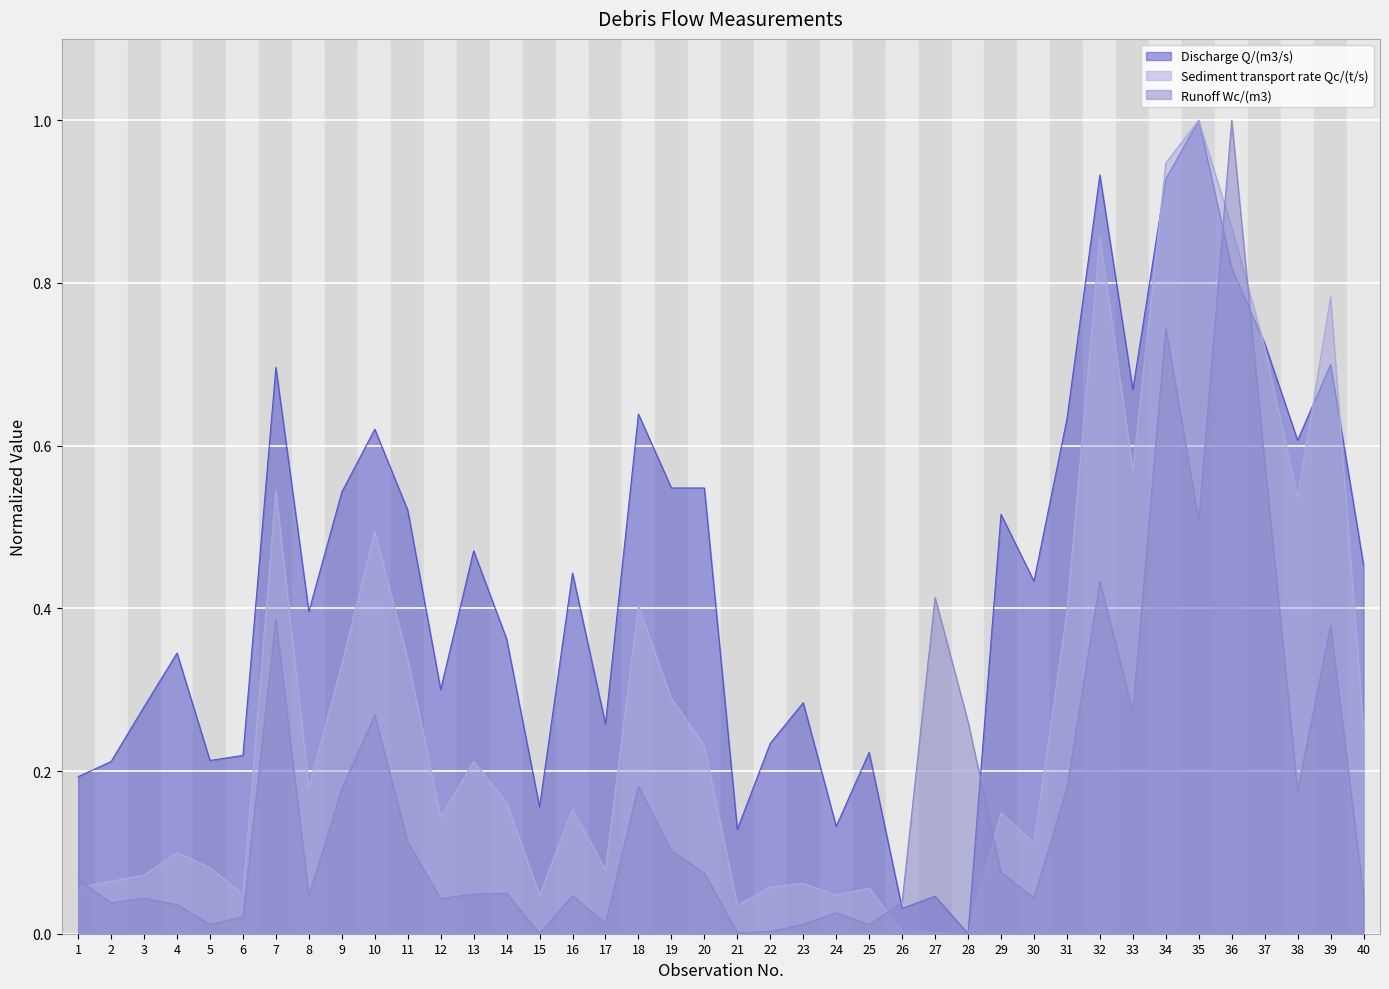

Reading left to right, what are all the values shown in this chart?

Discharge Q/(m3/s): 0.2	0.2	0.3	0.3	0.2	0.2	0.7	0.4	0.5	0.6	0.5	0.3	0.5	0.4	0.2	0.4	0.3	0.6	0.5	0.5	0.1	0.2	0.3	0.1	0.2	0.0	0.0	0.0	0.5	0.4	0.6	0.9	0.7	0.9	1.0	0.8	0.7	0.6	0.7	0.5
Sediment transport rate Qc/(t/s): 0.1	0.1	0.1	0.1	0.1	0.0	0.5	0.2	0.3	0.5	0.3	0.1	0.2	0.2	0.0	0.2	0.1	0.4	0.3	0.2	0.0	0.1	0.1	0.0	0.1	0.0	0.0	0.0	0.1	0.1	0.4	0.9	0.6	0.9	1.0	0.9	0.7	0.5	0.8	0.3
Runoff Wc/(m3): 0.1	0.0	0.0	0.0	0.0	0.0	0.4	0.0	0.2	0.3	0.1	0.0	0.0	0.0	0.0	0.0	0.0	0.2	0.1	0.1	0.0	0.0	0.0	0.0	0.0	0.0	0.4	0.3	0.1	0.0	0.2	0.4	0.3	0.7	0.5	1.0	0.6	0.2	0.4	0.0